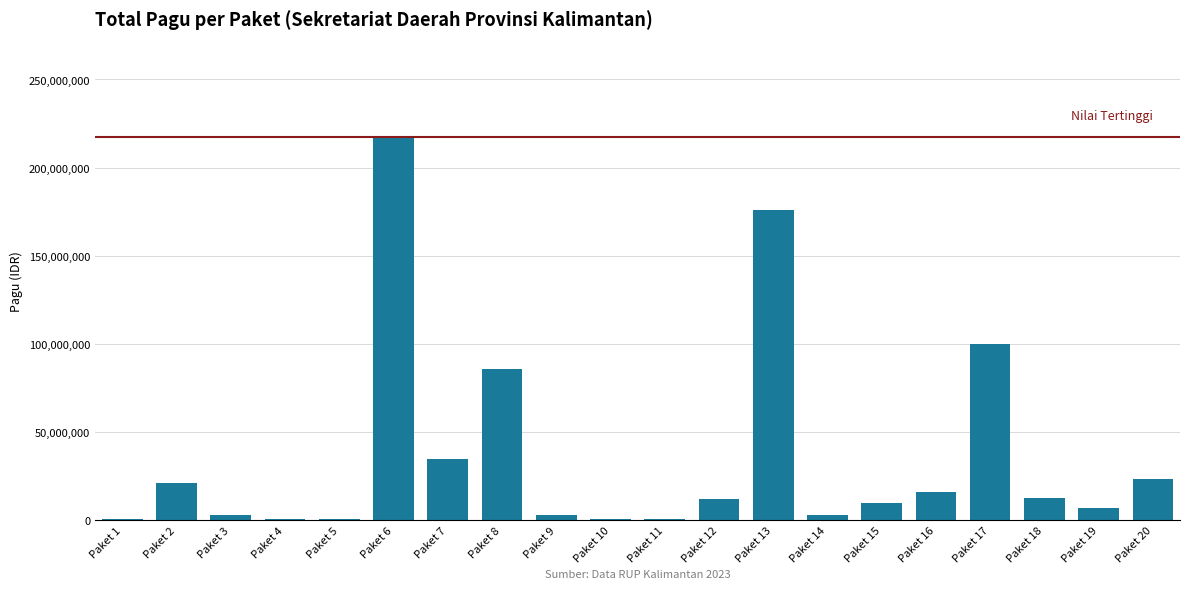

What is the ratio of the value at Paket 2 to the value at Paket 16?

1.3